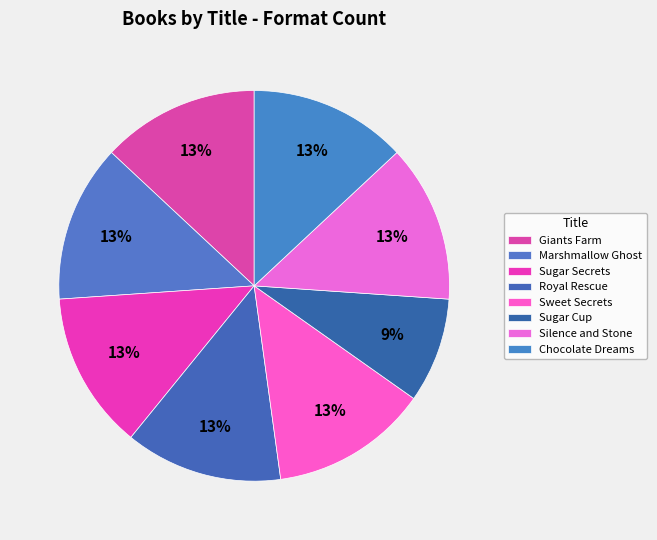

Approximately how many times larger is the value at Sugar Cup compared to Marshmallow Ghost?

0.7